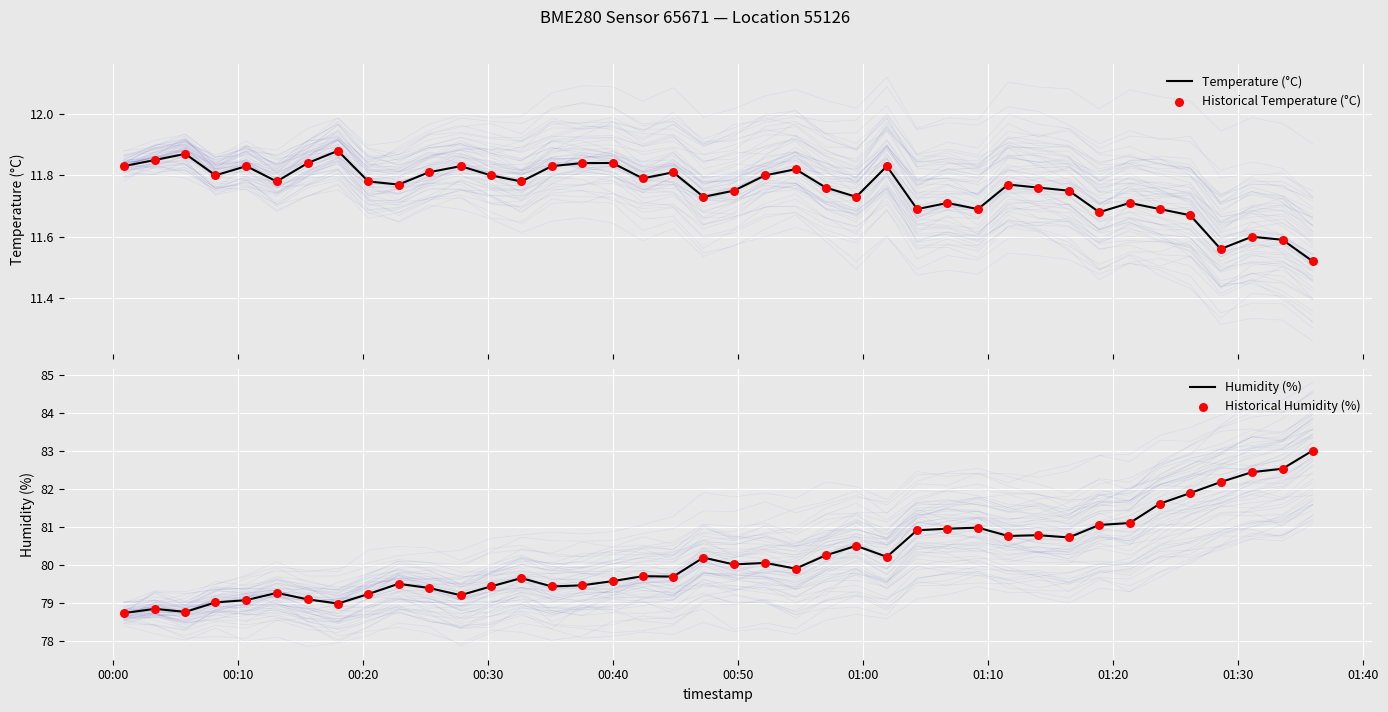

Which series has the widest spread of Y values?

Humidity (%)